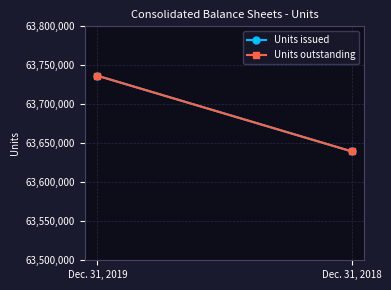

True or false: Units outstanding has a value of 40157536 at Dec. 31, 2018.

False